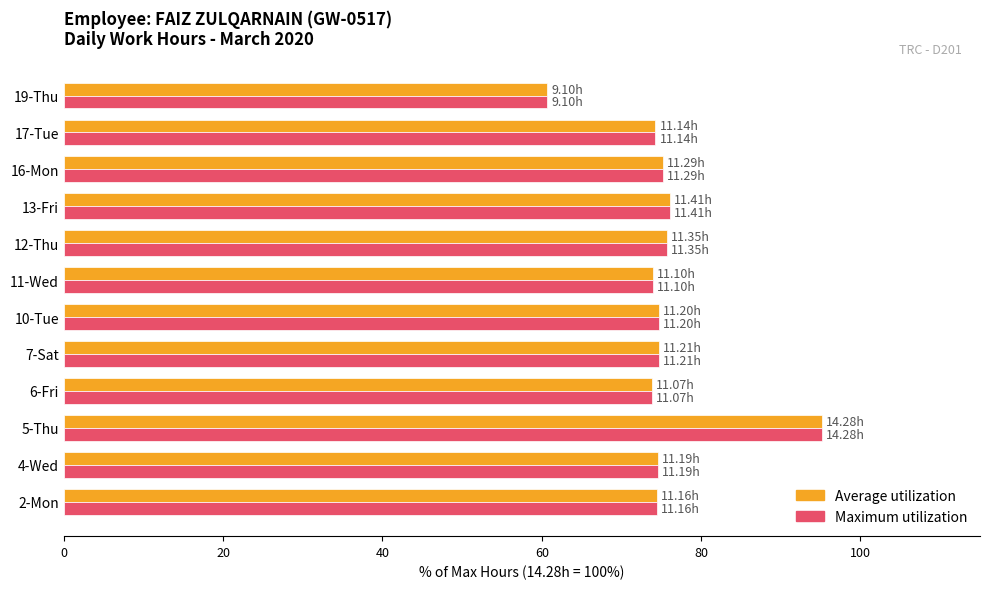

What is the sum of all Maximum utilization values?

903.3